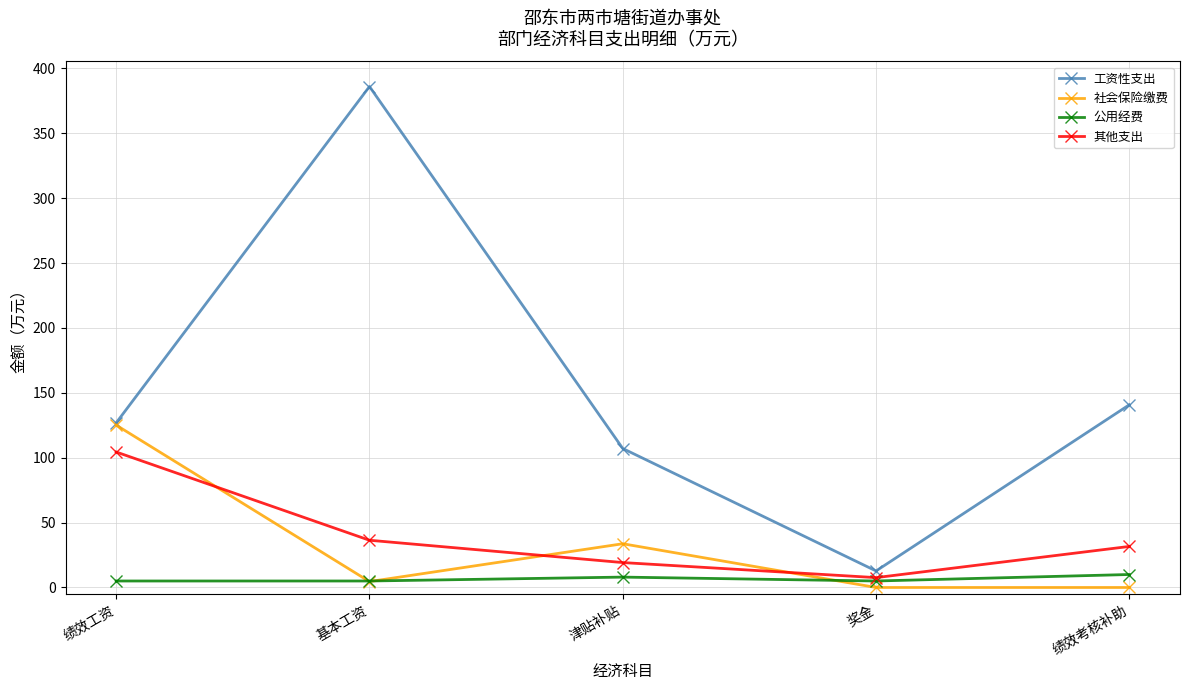

Is this an area chart (filled region under the line)?

No